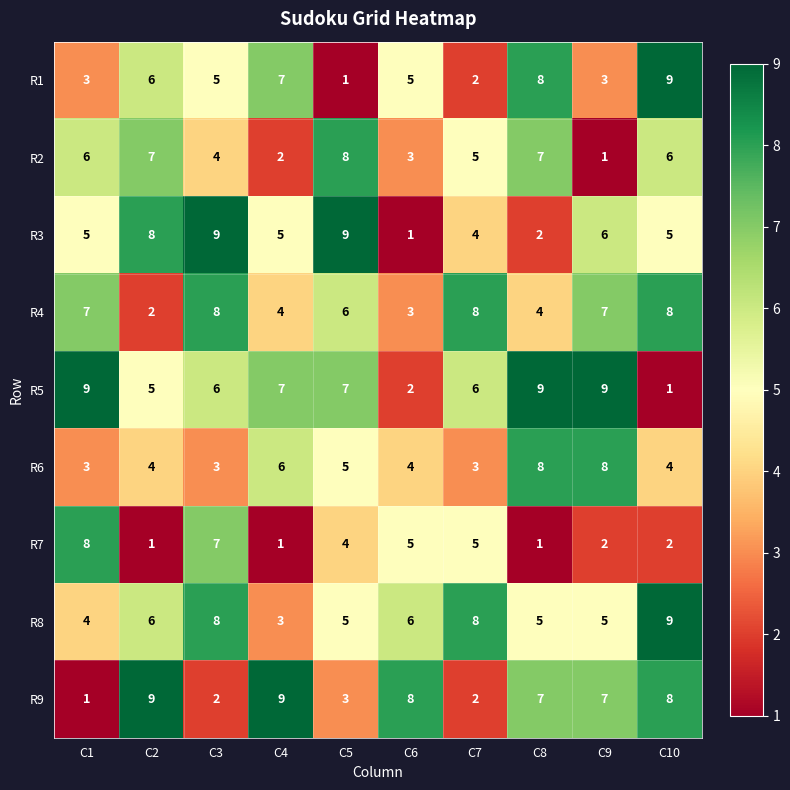

True or false: R7 has a value of 2 at C10.

True